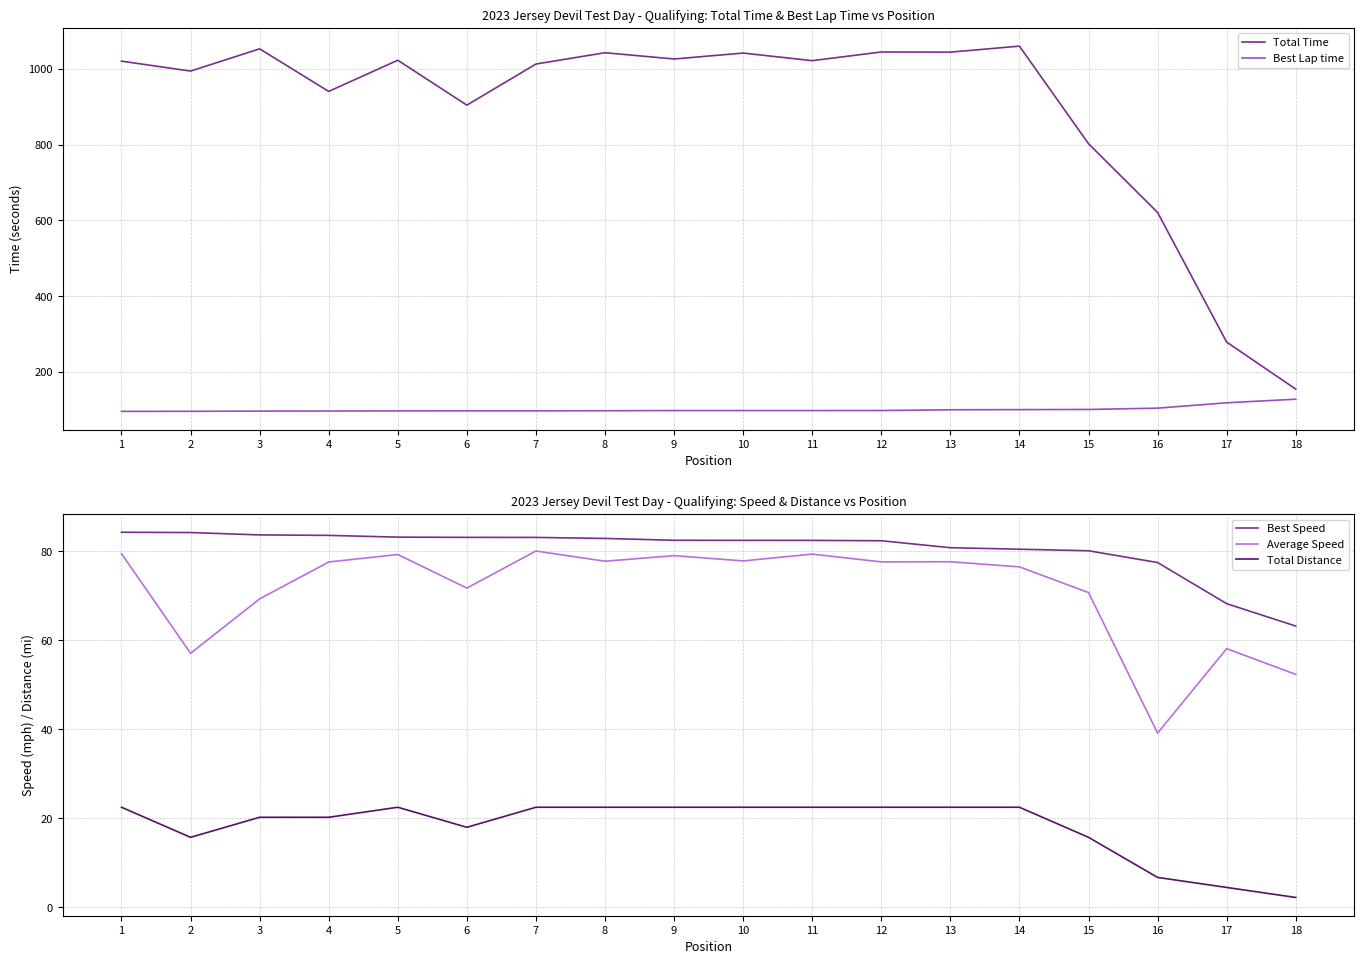

Between 7 and 11, which is larger?

11